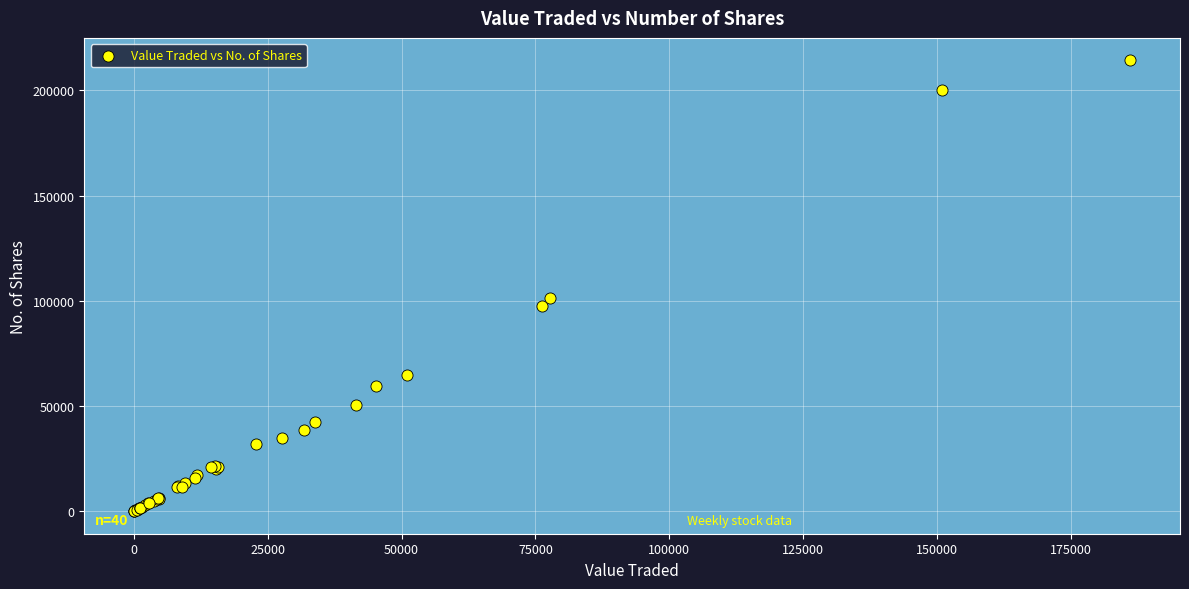

What Y value in the scatter plot is closest to 107099?

101354